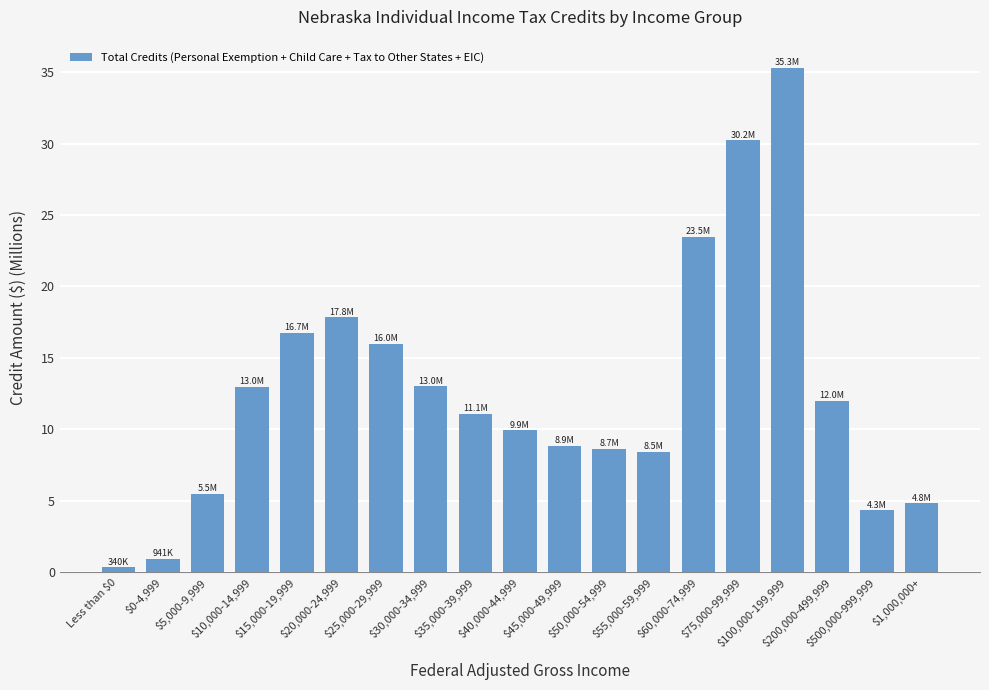

Reading right to left, list all the values displayed in this chart.

$1,000,000+=4.8	$500,000-999,999=4.3	$200,000-499,999=12.0	$100,000-199,999=35.3	$75,000-99,999=30.2	$60,000-74,999=23.5	$55,000-59,999=8.5	$50,000-54,999=8.7	$45,000-49,999=8.9	$40,000-44,999=9.9	$35,000-39,999=11.1	$30,000-34,999=13.0	$25,000-29,999=16.0	$20,000-24,999=17.8	$15,000-19,999=16.7	$10,000-14,999=13.0	$5,000-9,999=5.5	$0-4,999=0.9	Less than $0=0.3